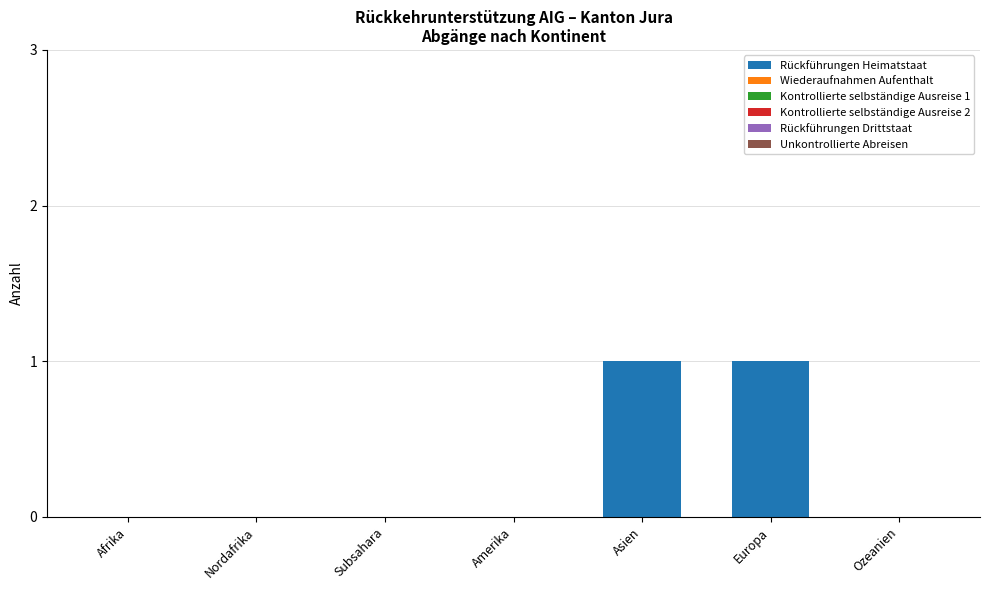

Are the bars horizontal?

No